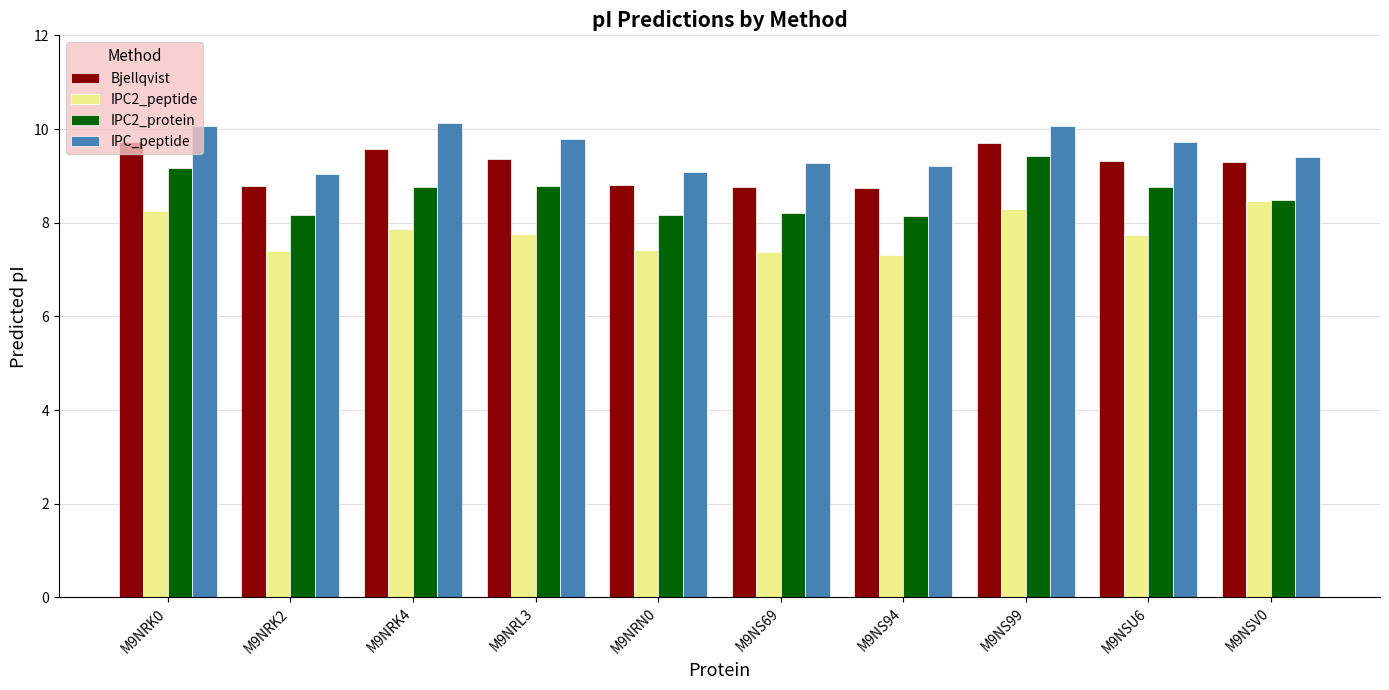

What is the total value across all series at M9NS94?

33.4